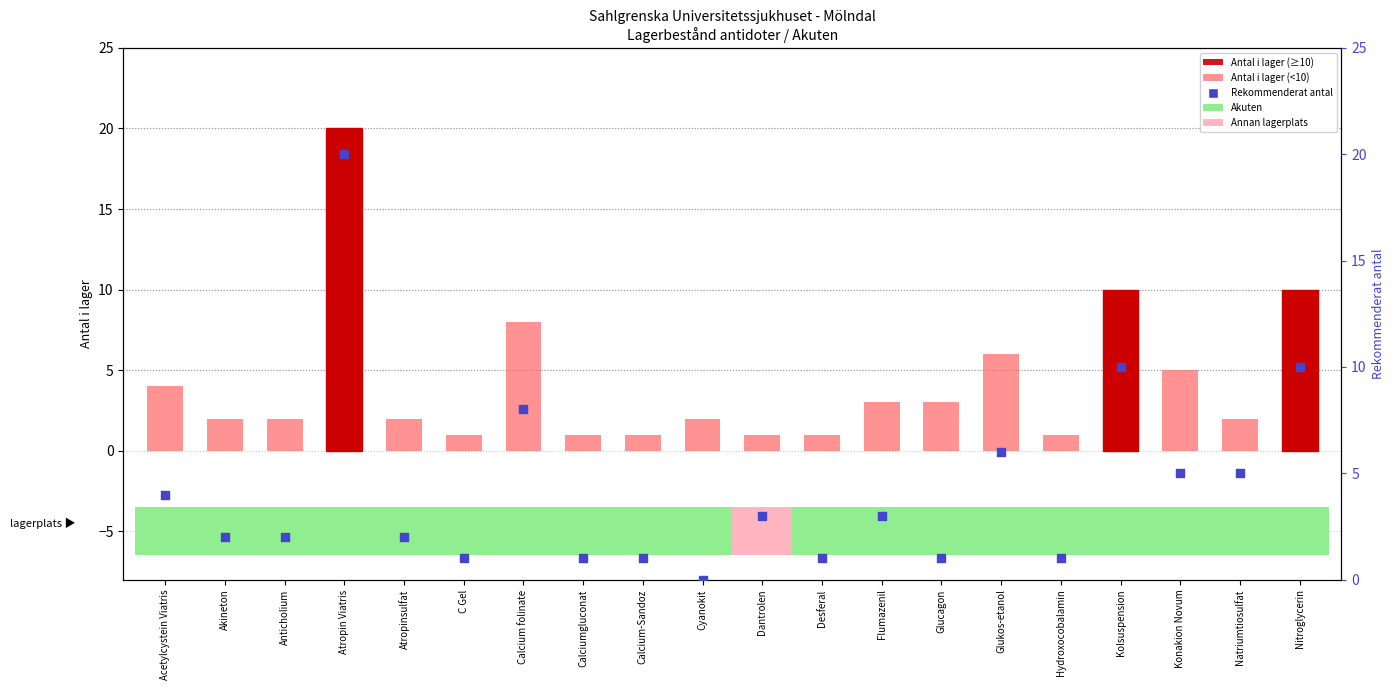

Which series has the largest Y range (max minus min)?

Rekommenderat antal